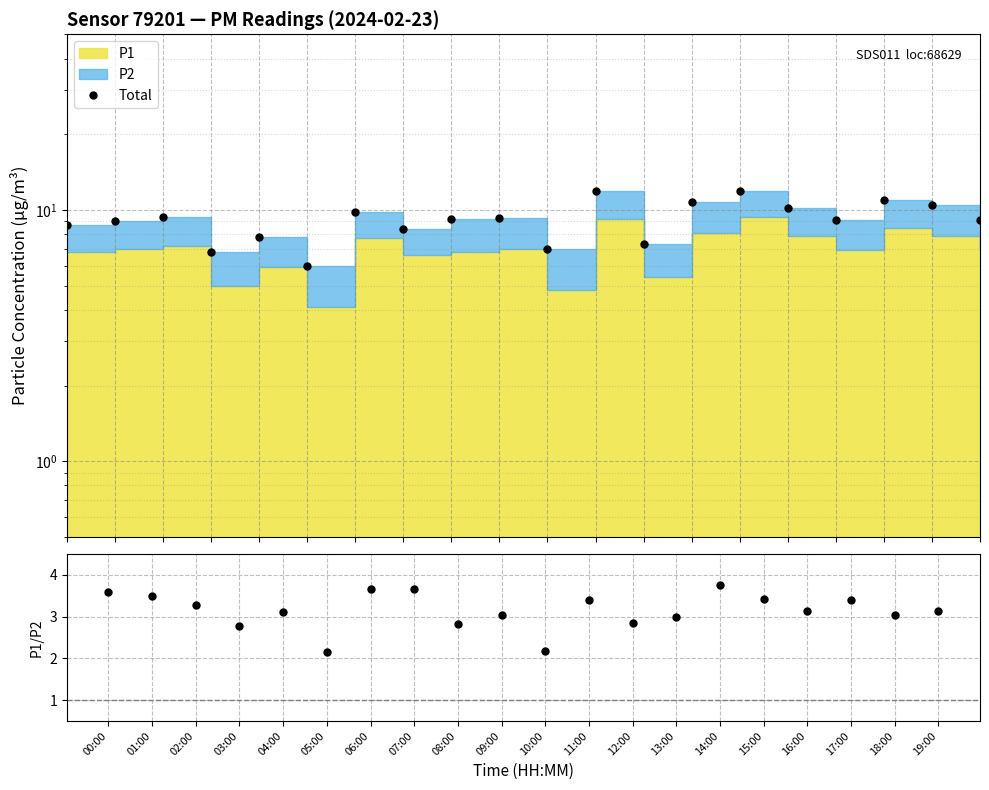

What position from the left is 03:00?

4